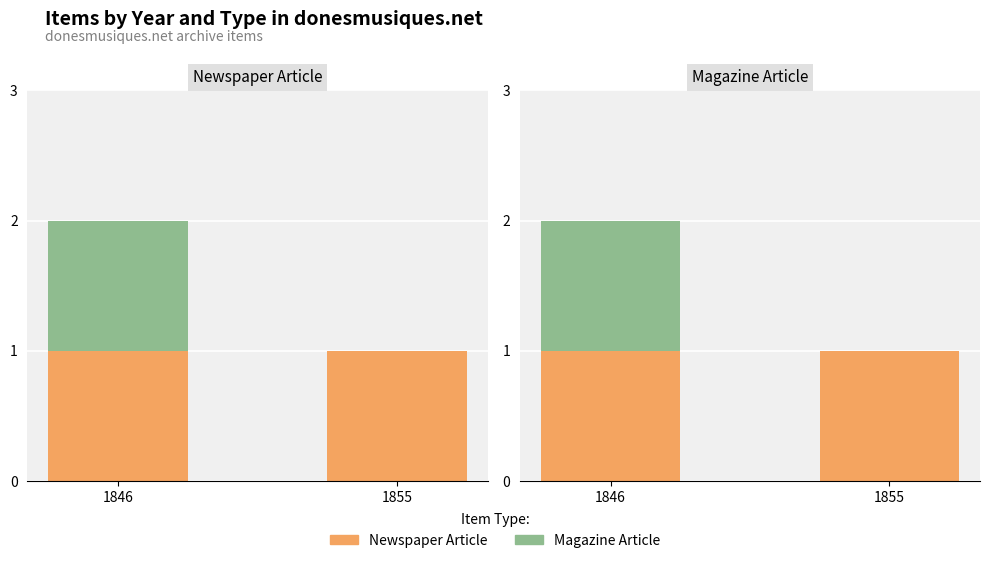

Reading right to left, what are all the values shown in this chart?

Newspaper Article: 1855=1	1846=1
Magazine Article: 1855=0	1846=1